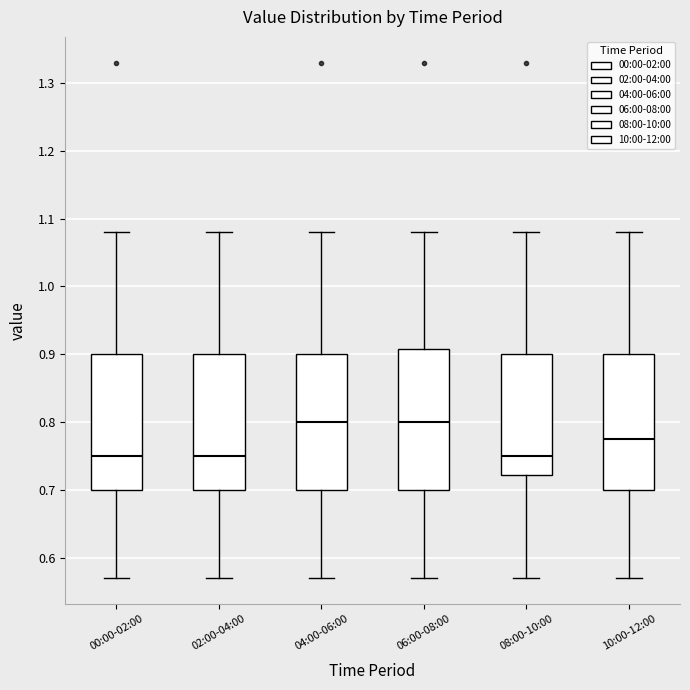

Reading left to right, transcribe this box plot: for each box, give where its median line is, the range the box spans, and where its two whiskers end, as read against the y-axis. The values are not printed on the chart, so give them approximately, as read against the axis.

00:00-02:00: median 0.75, box 0.70 to 0.90, whiskers 0.57 to 1.08
02:00-04:00: median 0.75, box 0.70 to 0.90, whiskers 0.57 to 1.08
04:00-06:00: median 0.80, box 0.70 to 0.90, whiskers 0.57 to 1.08
06:00-08:00: median 0.80, box 0.70 to 0.91, whiskers 0.57 to 1.08
08:00-10:00: median 0.75, box 0.72 to 0.90, whiskers 0.57 to 1.08
10:00-12:00: median 0.78, box 0.70 to 0.90, whiskers 0.57 to 1.08